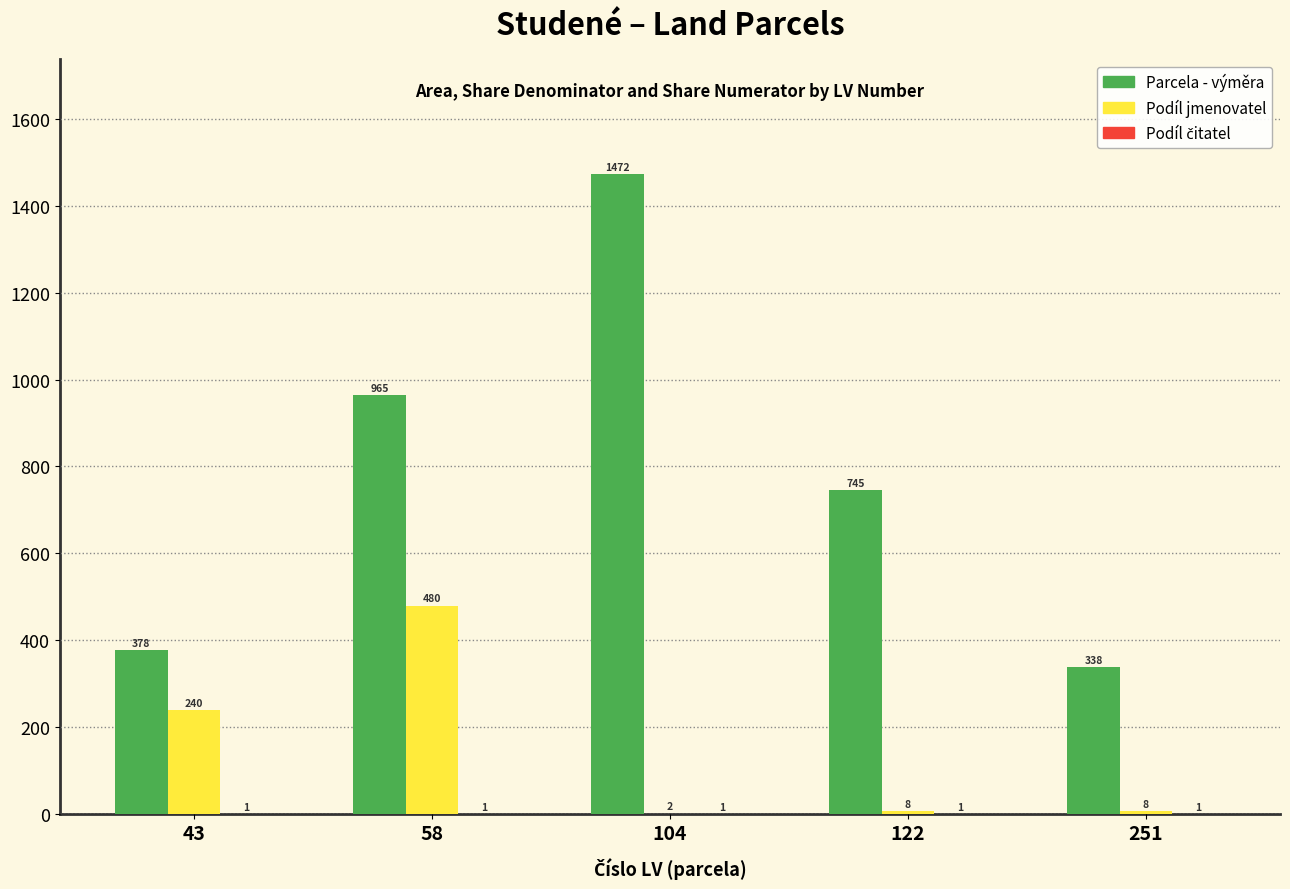

Between 43 and 104, which series saw the biggest shift?

Parcela - výměra